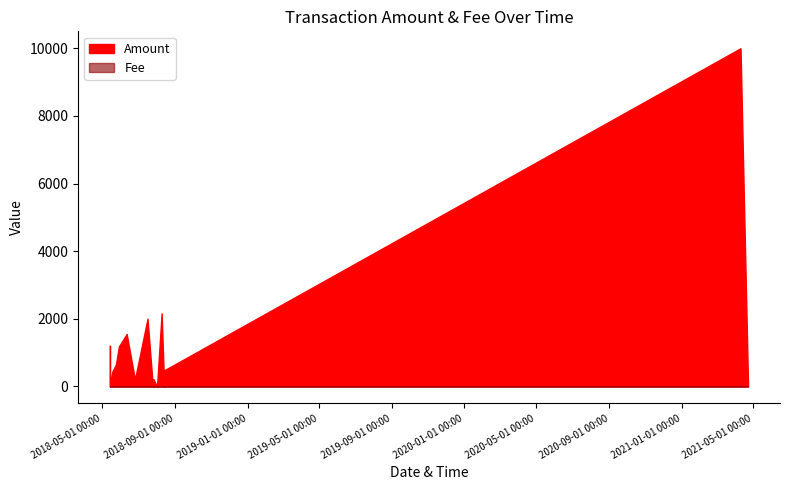

Count the number of data series in this chart.

2